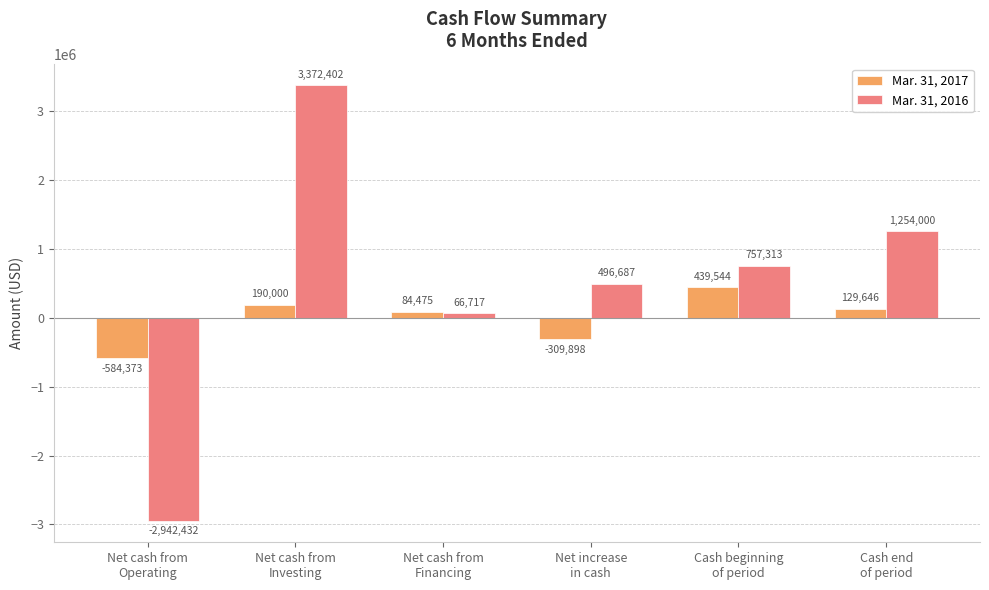

Reading right to left, list all the values displayed in this chart.

Mar. 31, 2017: 129646	439544	-309898	84475	190000	-584373
Mar. 31, 2016: 1254000	757313	496687	66717	3372402	-2942432